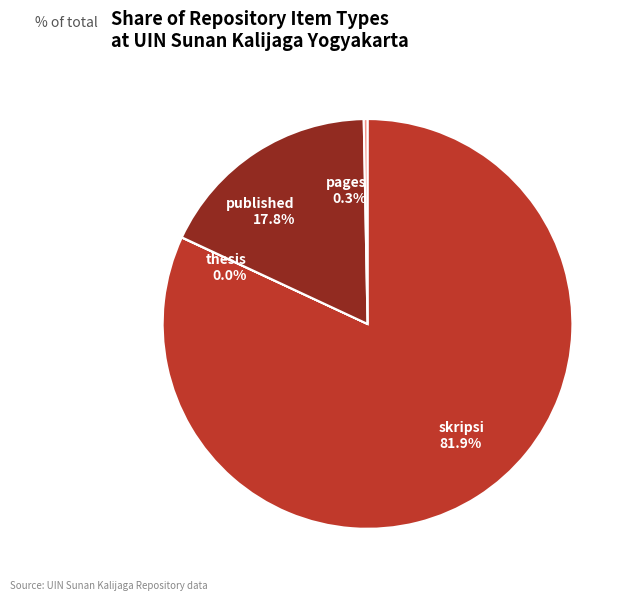

Which category has the biggest portion of the pie?

skripsi